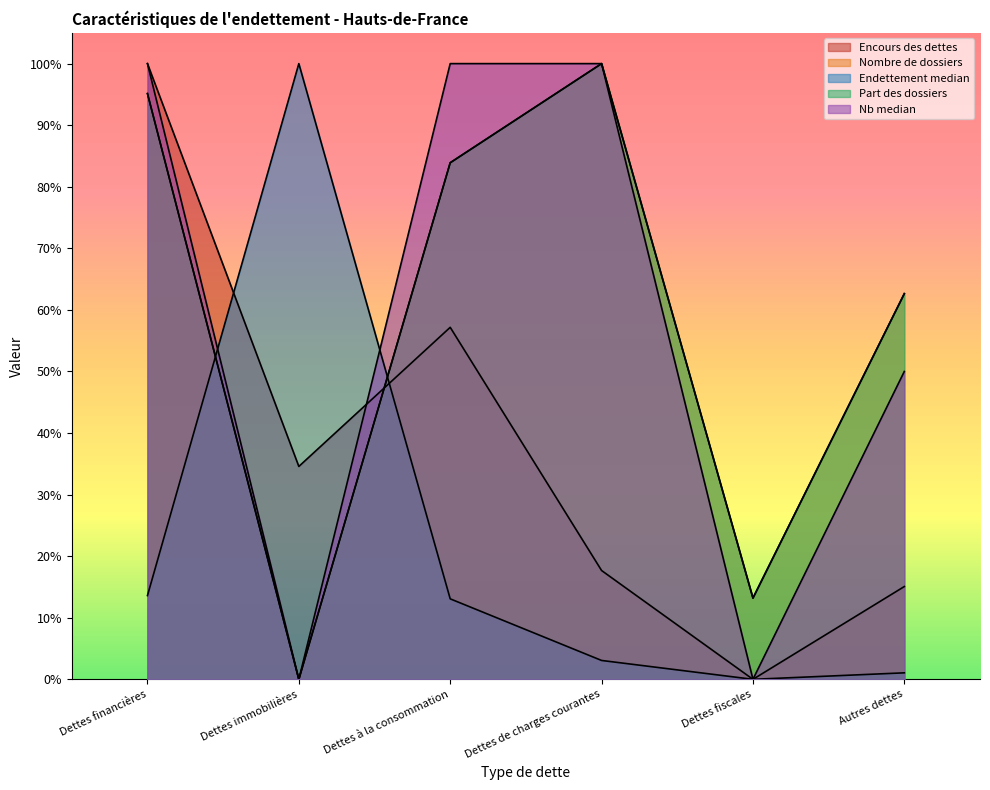

Reading left to right, what are all the values shown in this chart?

Encours des dettes: 1.0	0.3	0.6	0.2	0.0	0.2
Nombre de dossiers: 1.0	0.0	0.8	1.0	0.1	0.6
Endettement median: 0.1	1.0	0.1	0.0	0.0	0.0
Part des dossiers: 1.0	0.0	0.8	1.0	0.1	0.6
Nb median: 1.0	0.0	1.0	1.0	0.0	0.5